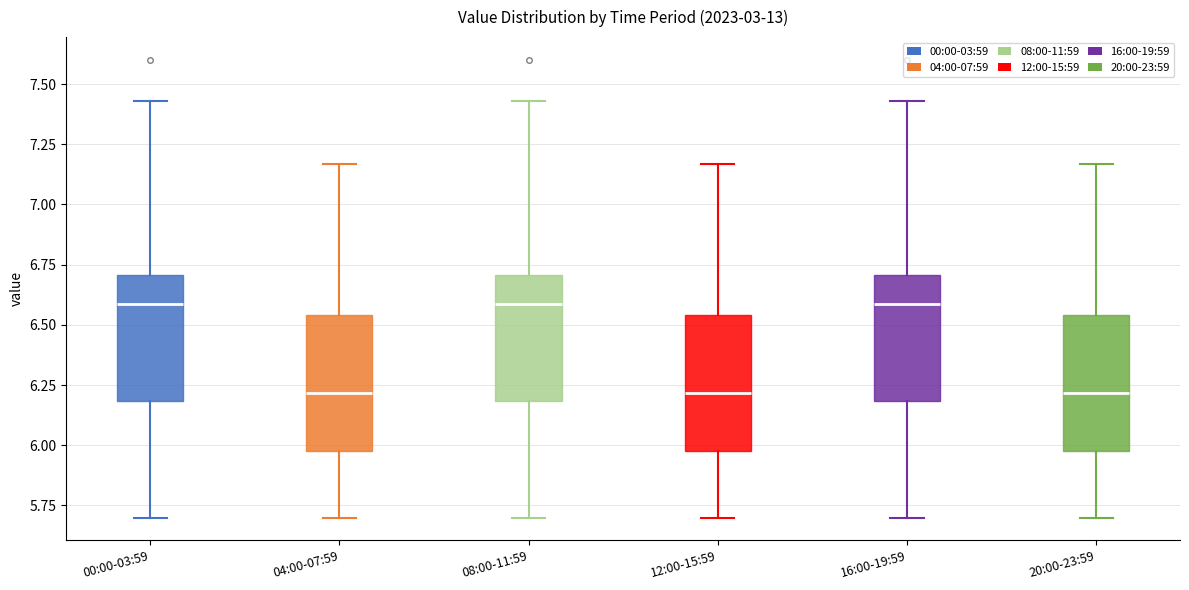

Reading left to right, transcribe this box plot: for each box, give where its median line is, the range the box spans, and where its two whiskers end, as read against the y-axis. The values are not printed on the chart, so give them approximately, as read against the axis.

00:00-03:59: median 6.60, box 6.20 to 6.70, whiskers 5.70 to 7.45
04:00-07:59: median 6.20, box 6.00 to 6.55, whiskers 5.70 to 7.15
08:00-11:59: median 6.60, box 6.20 to 6.70, whiskers 5.70 to 7.45
12:00-15:59: median 6.20, box 6.00 to 6.55, whiskers 5.70 to 7.15
16:00-19:59: median 6.60, box 6.20 to 6.70, whiskers 5.70 to 7.45
20:00-23:59: median 6.20, box 6.00 to 6.55, whiskers 5.70 to 7.15